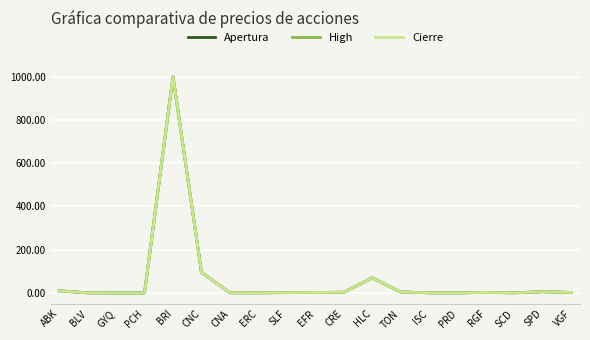

Which series has the widest spread of values?

Apertura